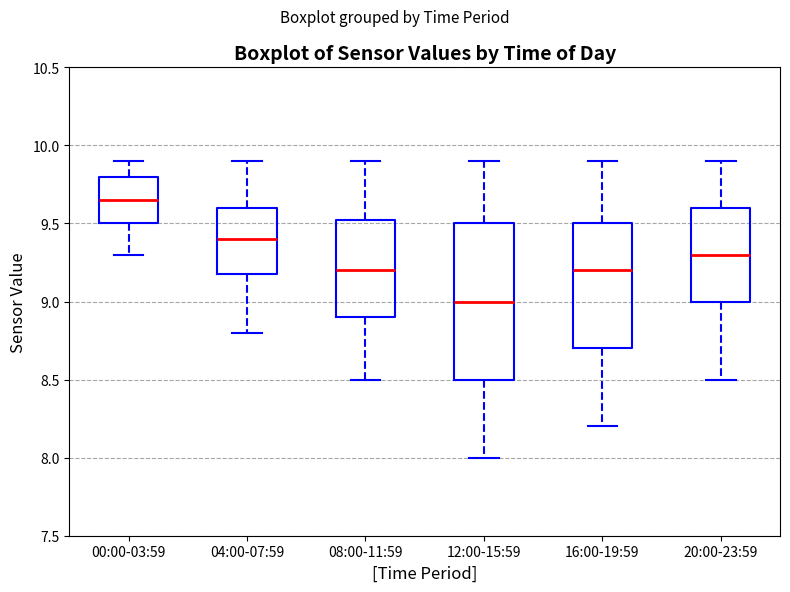

Reading left to right, read every box against the y-axis: the position of its median line, the range the box covers, and the ends of its whiskers. The values are not printed on the chart, so give them approximately, as read against the axis.

00:00-03:59: median 9.65, box 9.50 to 9.80, whiskers 9.30 to 9.90
04:00-07:59: median 9.40, box 9.20 to 9.60, whiskers 8.80 to 9.90
08:00-11:59: median 9.20, box 8.90 to 9.55, whiskers 8.50 to 9.90
12:00-15:59: median 9.00, box 8.50 to 9.50, whiskers 8.00 to 9.90
16:00-19:59: median 9.20, box 8.70 to 9.50, whiskers 8.20 to 9.90
20:00-23:59: median 9.30, box 9.00 to 9.60, whiskers 8.50 to 9.90